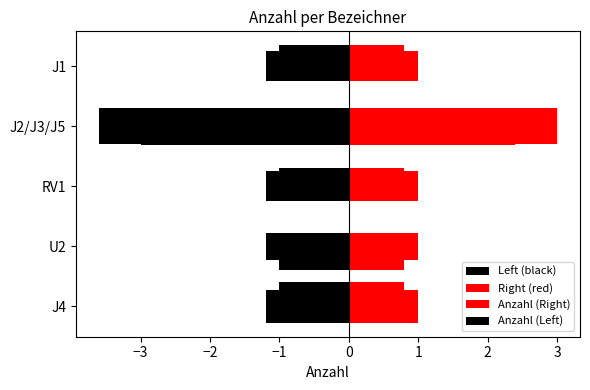

List the labels in order of value, smallest first.

J4, U2, RV1, J1, J2/J3/J5